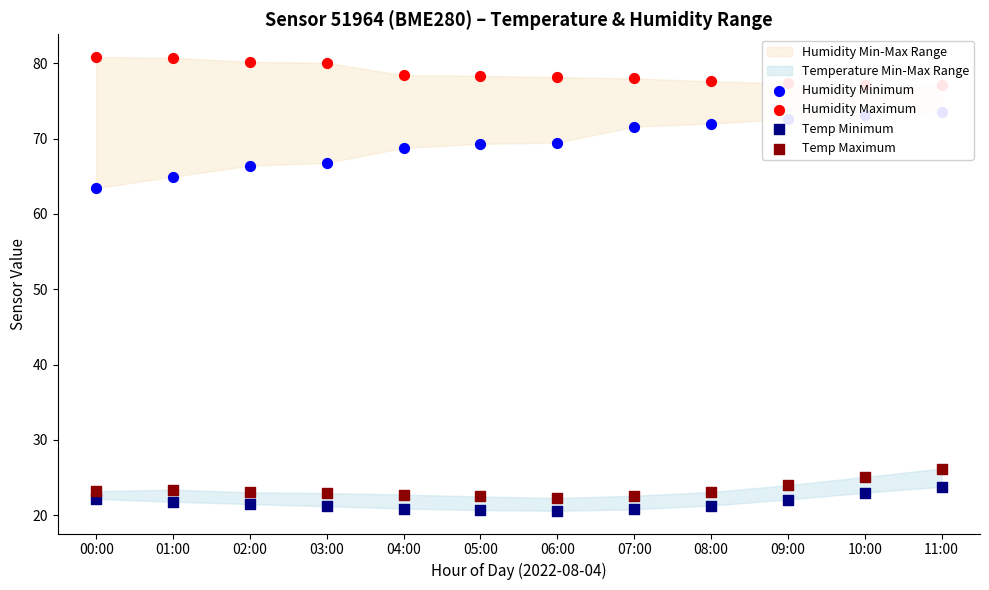

Which series reaches the maximum Y coordinate?

Humidity Maximum